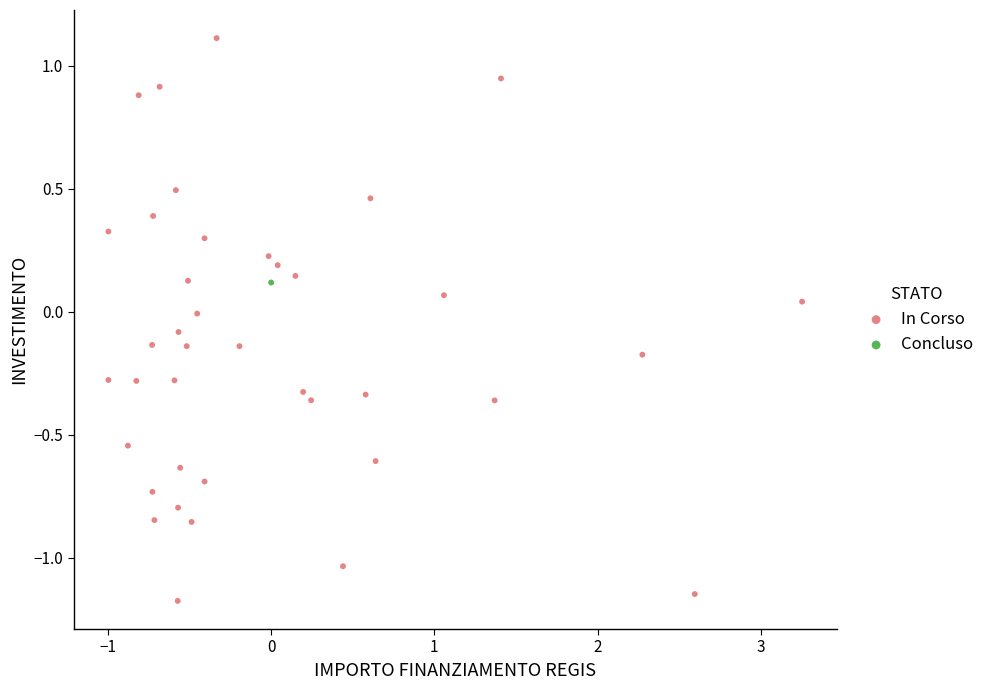

What are all the series names shown in the legend?

In Corso, Concluso